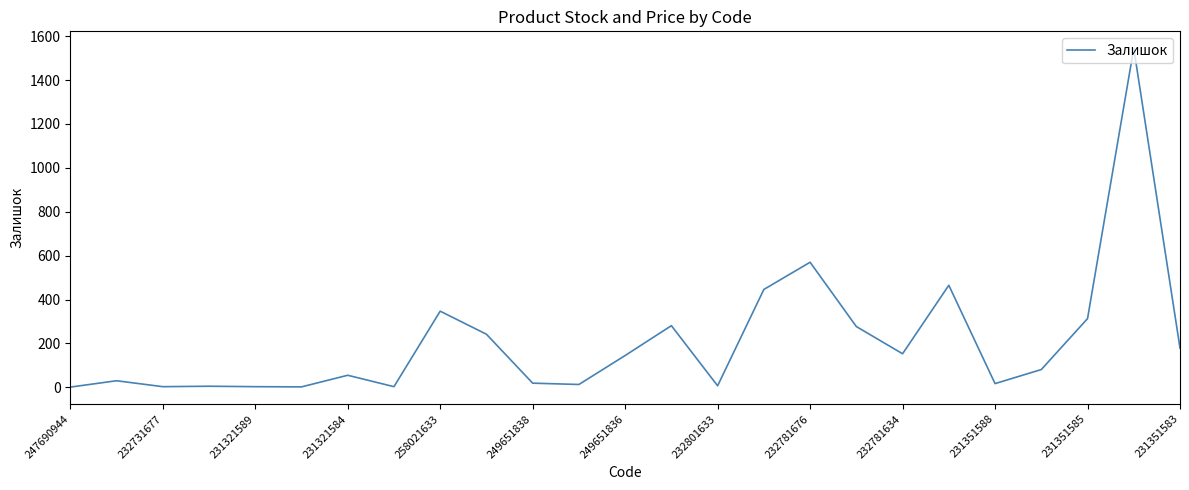

What is the greatest value displayed?

1545